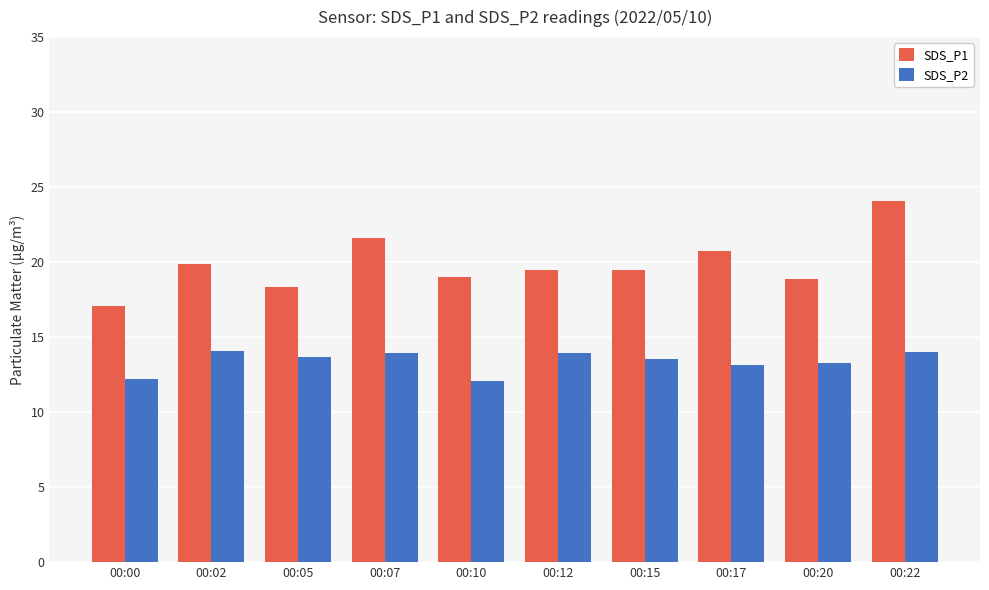

What are all the series names shown in the legend?

SDS_P1, SDS_P2